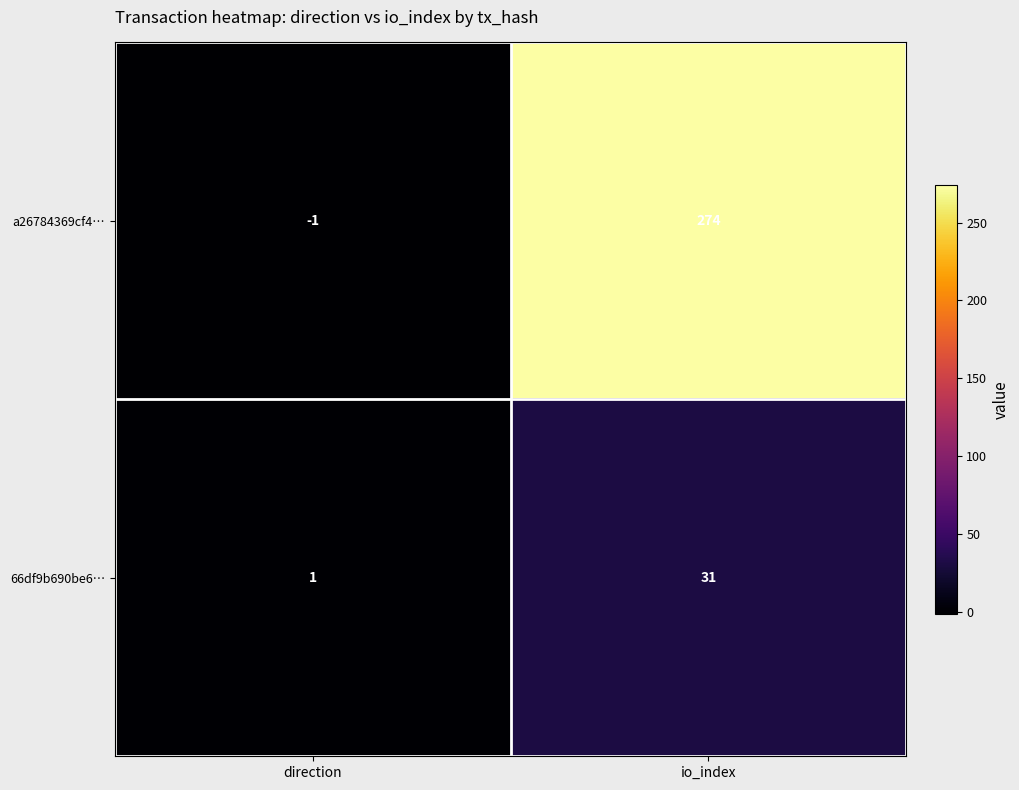

Read the a26784369cf4… value at io_index.

274